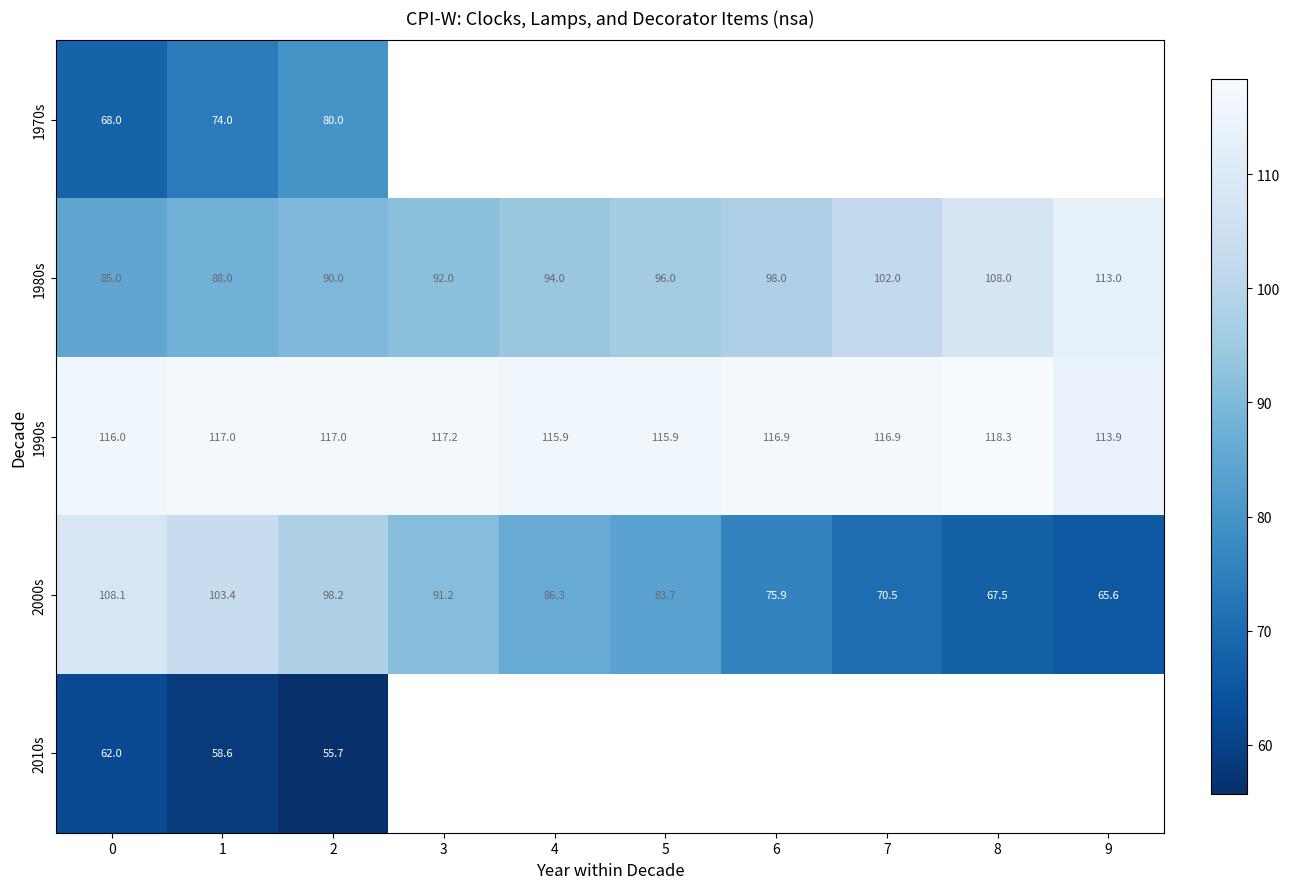

What is the difference between the 2000s values at 8 and 7?

3.0